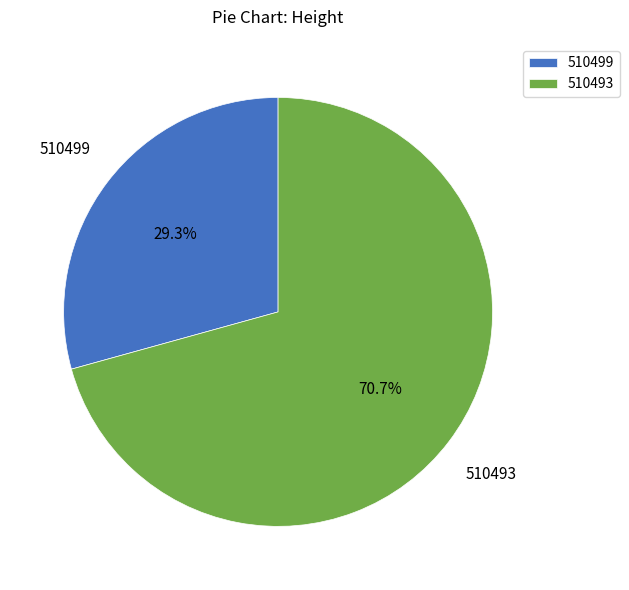

Does any single category account for the majority?

Yes